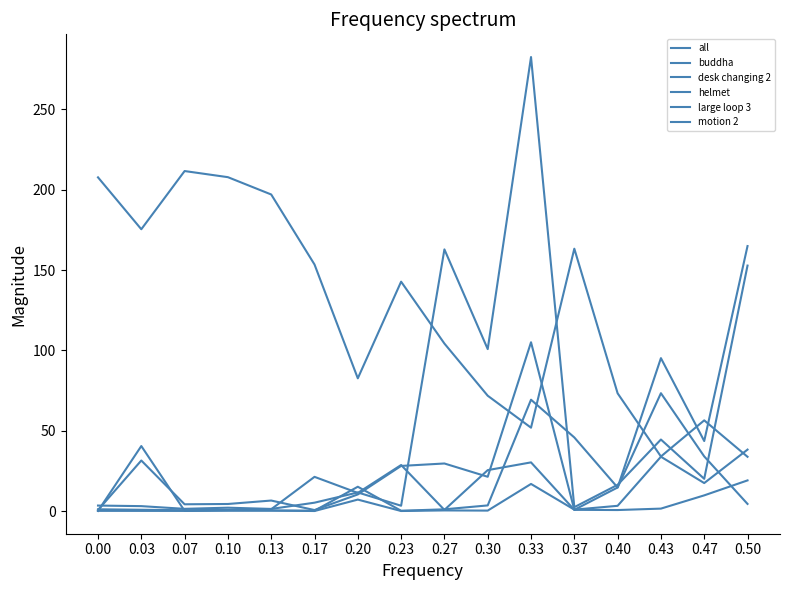

Reading left to right, extract all data points from this chart.

all: 0.00=207.7	0.03=175.4	0.07=211.6	0.10=207.8	0.13=197.0	0.17=153.5	0.20=82.7	0.23=142.8	0.27=104.3	0.30=71.8	0.33=51.9	0.37=163.3	0.40=73.3	0.43=34.0	0.47=56.5	0.50=33.8
buddha: 0.00=0.2	0.03=40.5	0.07=0.2	0.10=0.3	0.13=0.4	0.17=0.3	0.20=15.2	0.23=0.3	0.27=1.2	0.30=3.6	0.33=69.3	0.37=45.9	0.40=14.7	0.43=73.4	0.47=34.1	0.50=4.5
desk changing 2: 0.00=0.7	0.03=31.5	0.07=4.3	0.10=4.5	0.13=6.6	0.17=0.7	0.20=10.4	0.23=28.2	0.27=29.7	0.30=21.4	0.33=105.1	0.37=0.8	0.40=14.7	0.43=95.2	0.47=43.6	0.50=164.9
helmet: 0.00=0.2	0.03=0.2	0.07=0.2	0.10=0.5	0.13=0.4	0.17=0.1	0.20=7.2	0.23=0.1	0.27=0.5	0.30=0.4	0.33=16.9	0.37=1.0	0.40=3.3	0.43=33.9	0.47=17.5	0.50=38.3
large loop 3: 0.00=3.5	0.03=3.1	0.07=1.5	0.10=2.2	0.13=1.4	0.17=5.3	0.20=11.7	0.23=3.4	0.27=162.9	0.30=100.8	0.33=282.5	0.37=2.5	0.40=16.4	0.43=44.6	0.47=20.1	0.50=152.8
motion 2: 0.00=1.2	0.03=0.9	0.07=0.6	0.10=0.9	0.13=1.2	0.17=21.4	0.20=11.4	0.23=28.7	0.27=0.8	0.30=25.5	0.33=30.4	0.37=0.8	0.40=0.7	0.43=1.6	0.47=9.8	0.50=19.1